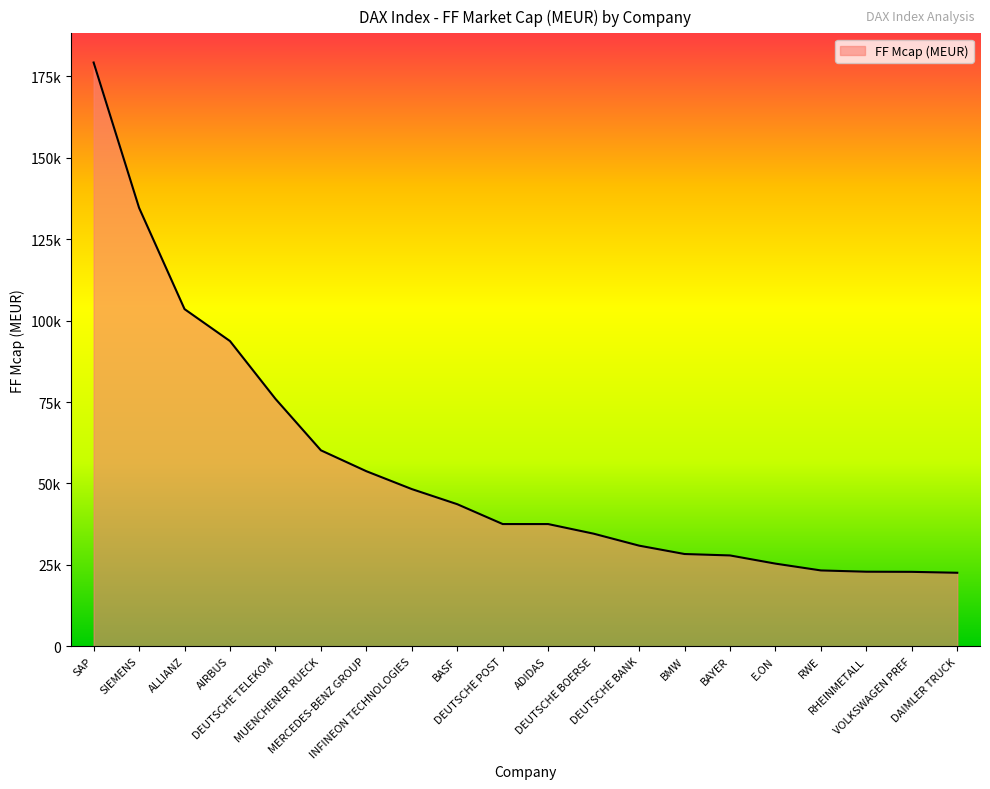

What is the label of the 8th point from the right?

DEUTSCHE BANK